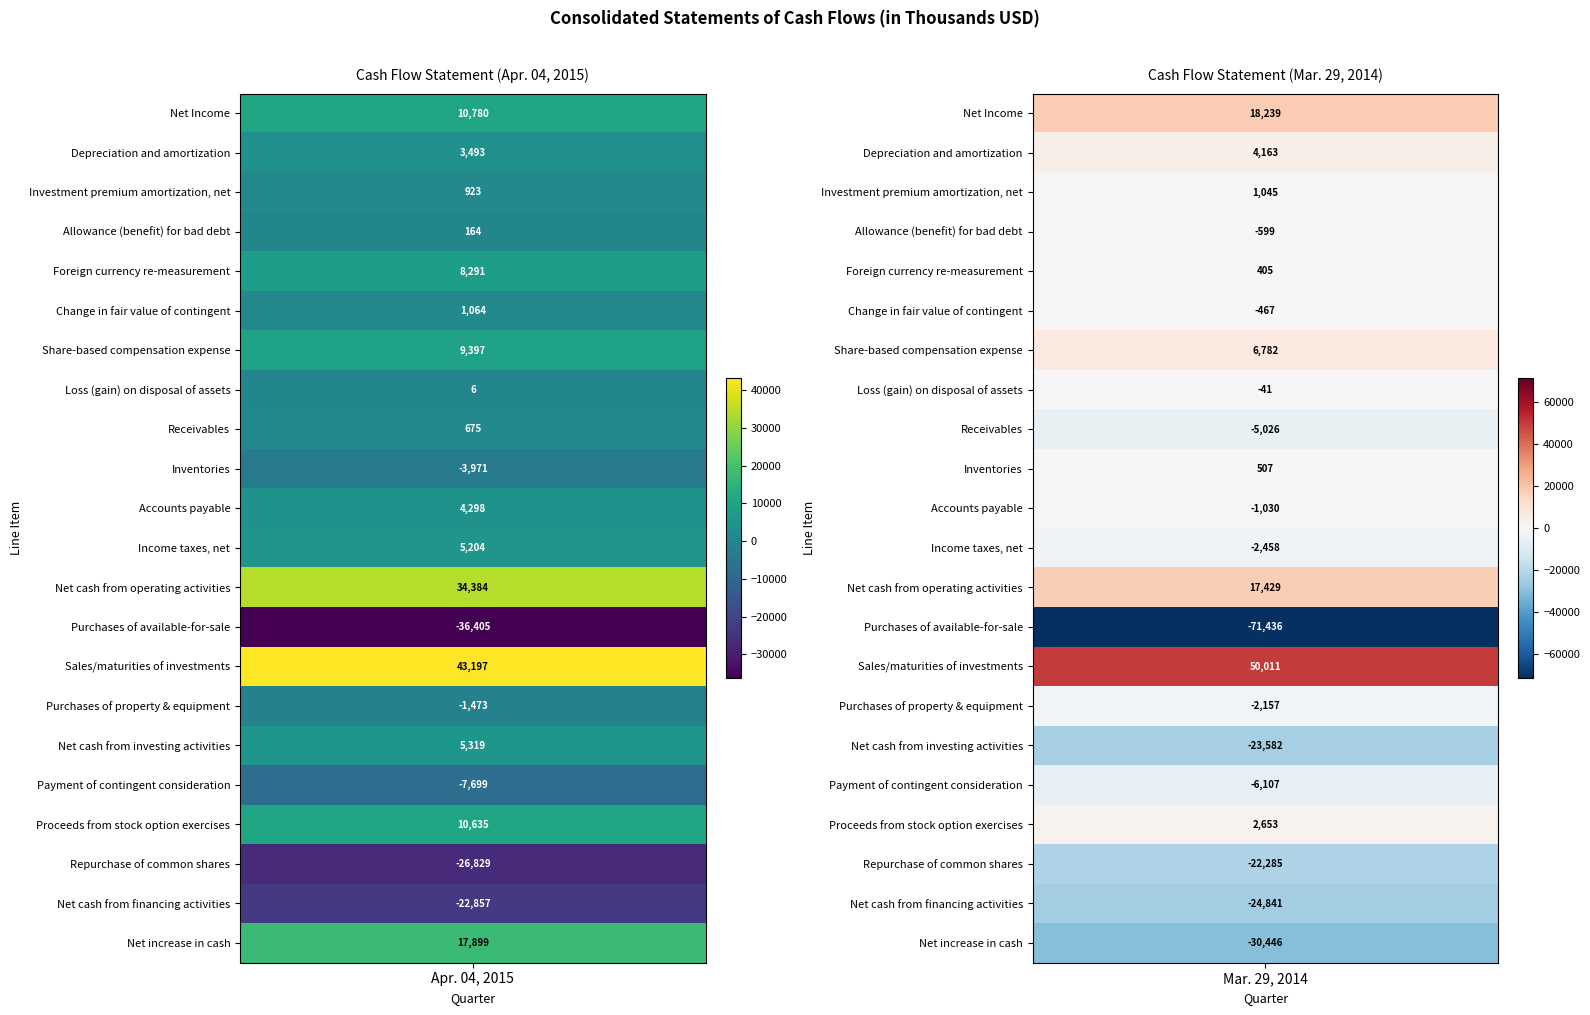

At how many categories does at least one series exceed -28259?

21